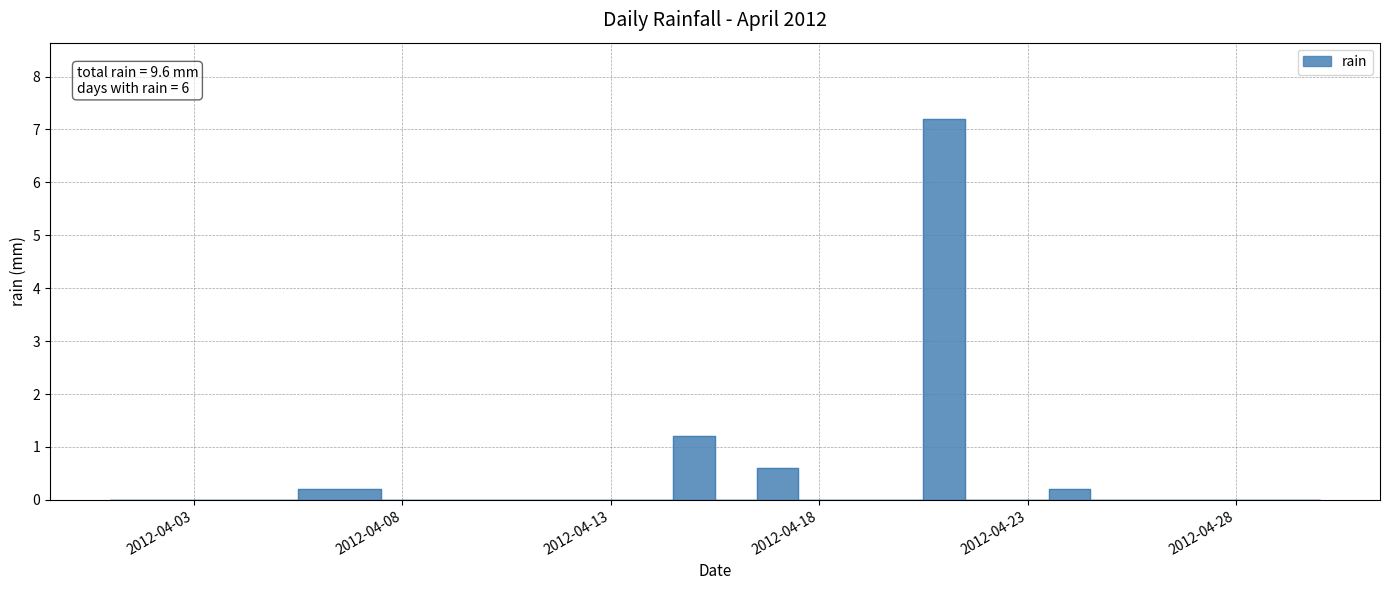

Count the number of values greater than 0.

6